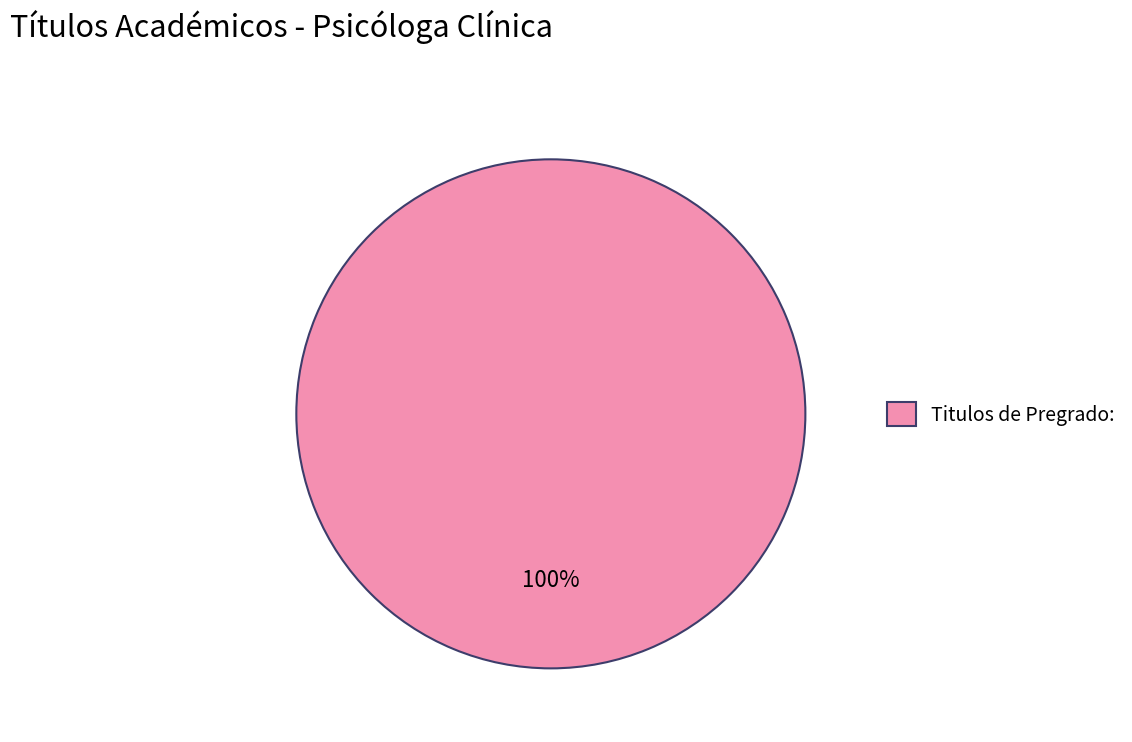

Rank the categories by value from highest to lowest.

Titulos de Pregrado: